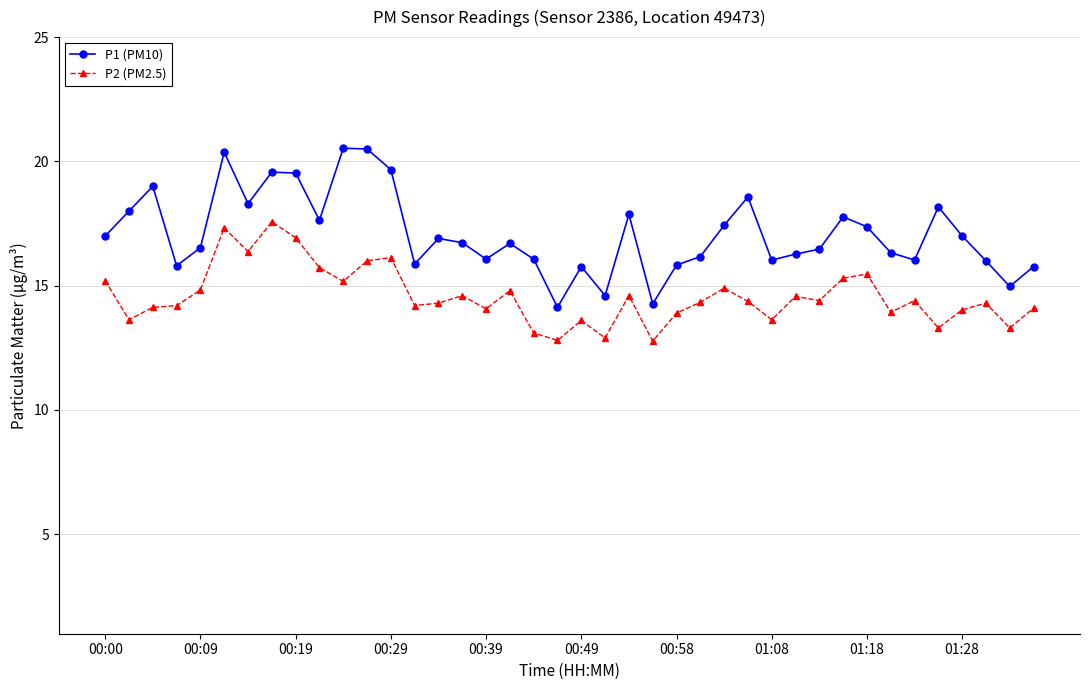

What is the greatest value displayed?

20.5